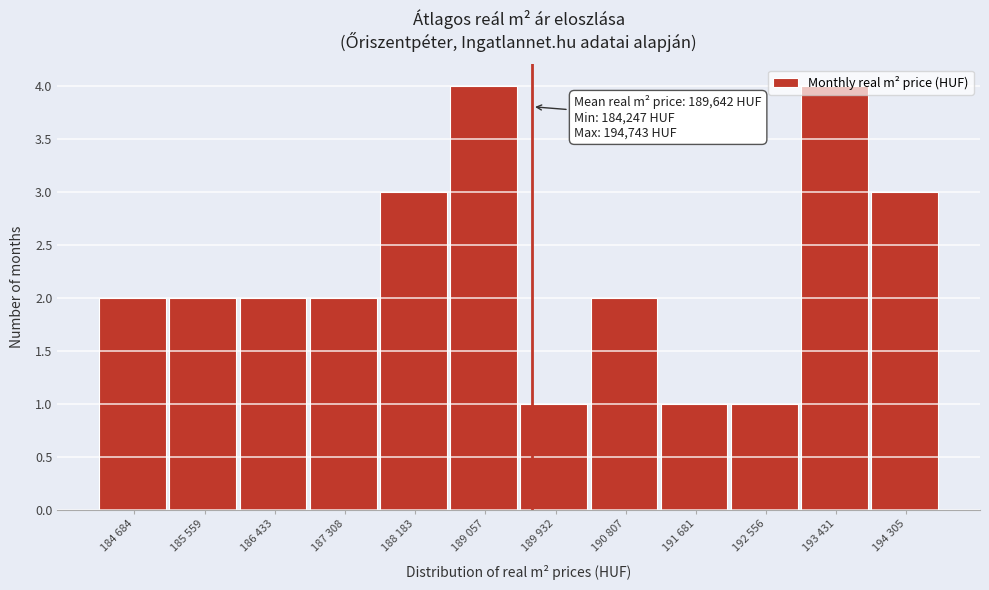

What is the difference between the maximum and minimum values?

3